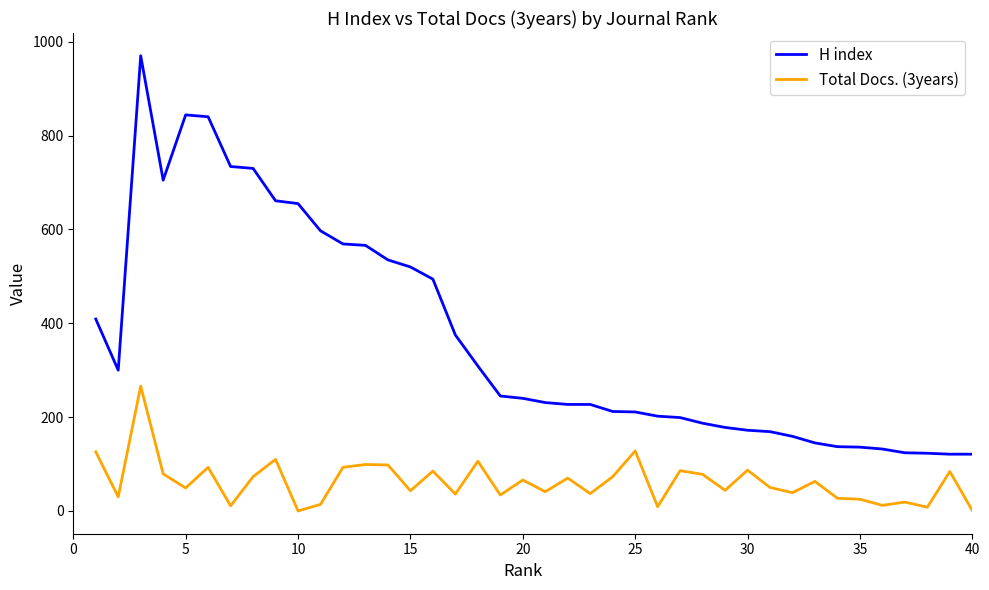

What is the difference between the maximum and minimum values in the Total Docs. (3years) series?

266